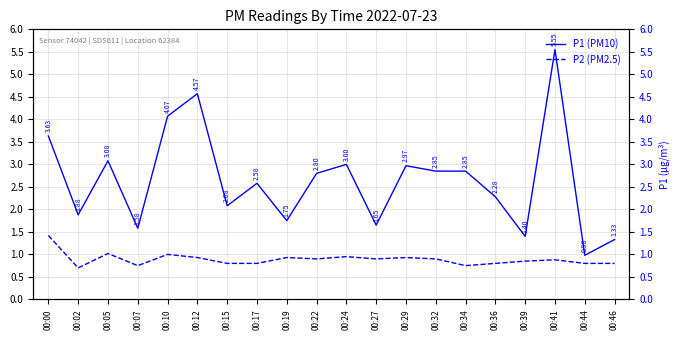

Where is the first local minimum for P2 (PM2.5)?

00:02